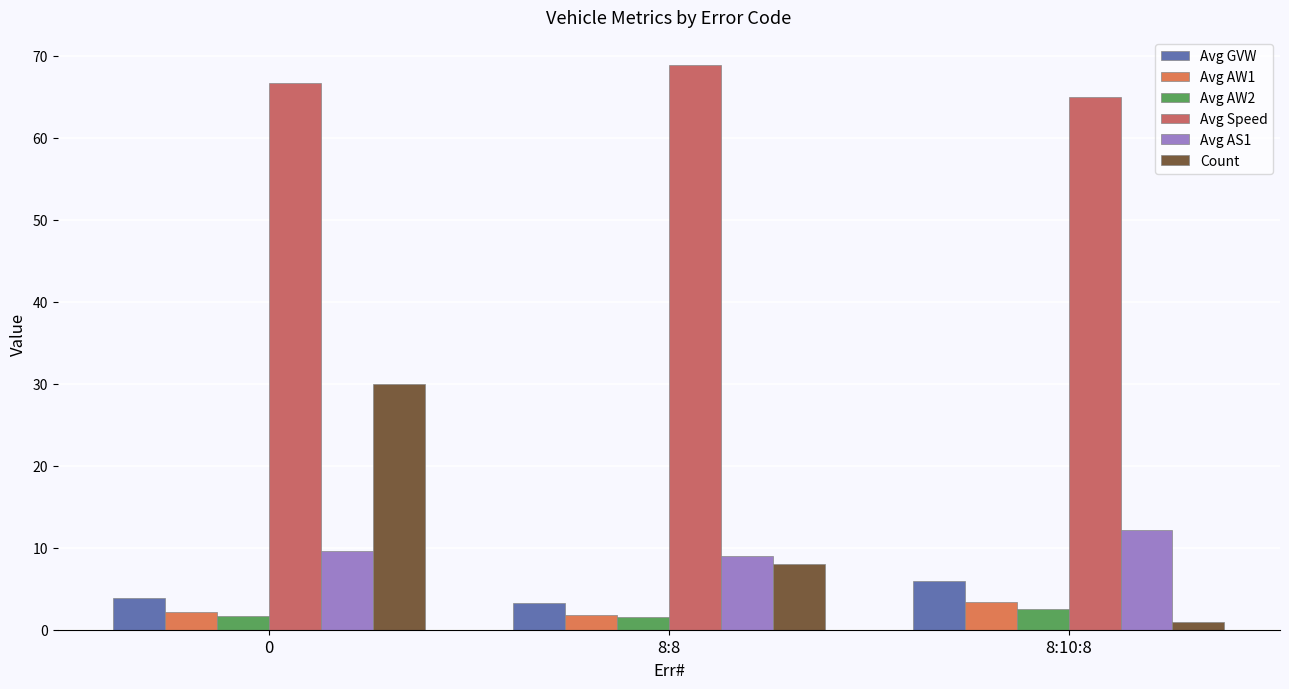

Reading left to right, list all the values displayed in this chart.

Avg GVW: 0=3.8	8:8=3.3	8:10:8=5.9
Avg AW1: 0=2.2	8:8=1.8	8:10:8=3.4
Avg AW2: 0=1.6	8:8=1.5	8:10:8=2.5
Avg Speed: 0=66.7	8:8=68.9	8:10:8=65.0
Avg AS1: 0=9.6	8:8=9.0	8:10:8=12.2
Count: 0=30.0	8:8=8.0	8:10:8=1.0